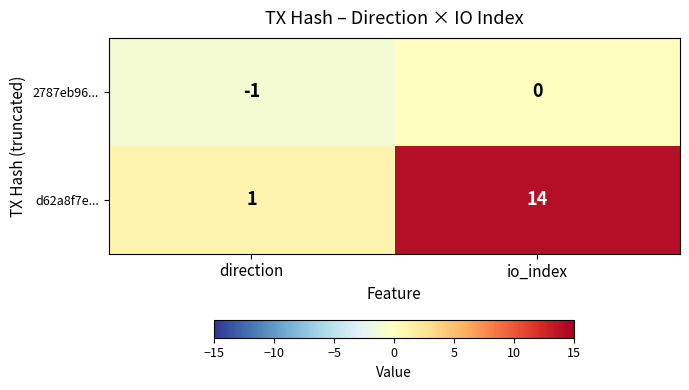

Rank the series at io_index from lowest to highest value.

2787eb96..., d62a8f7e...